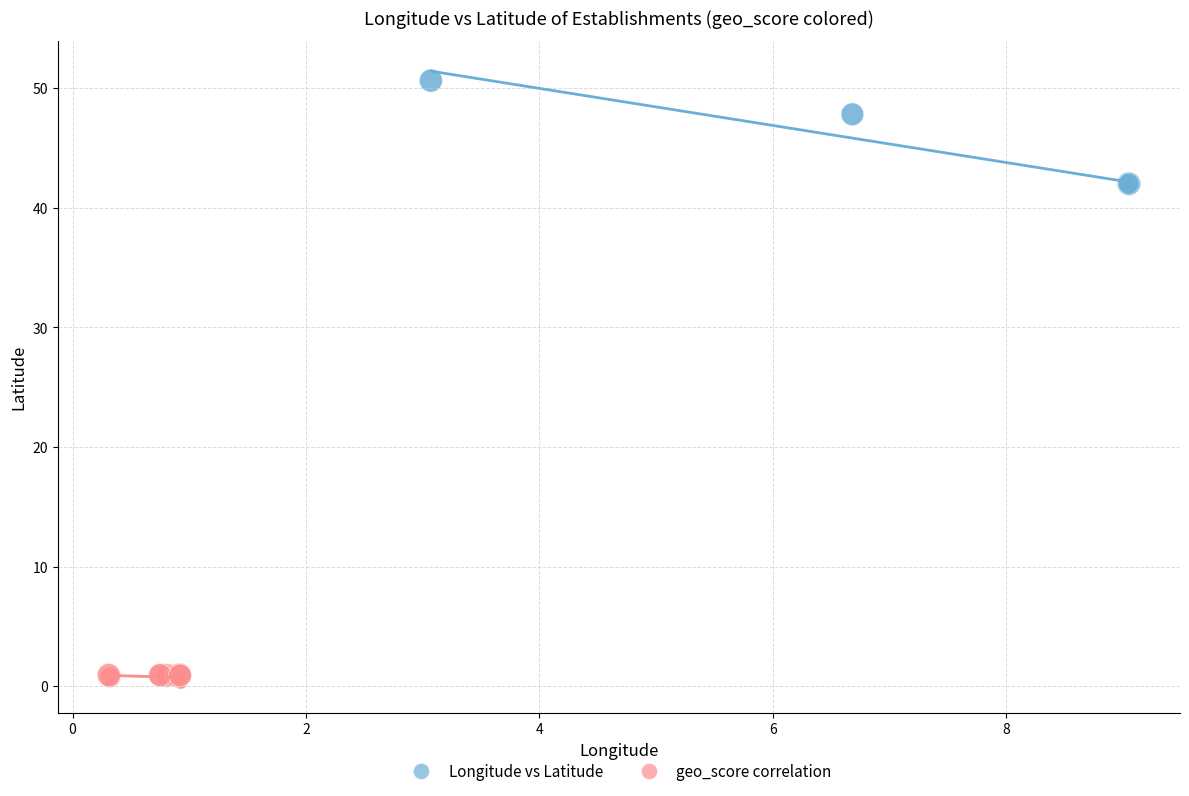

Which series contains the highest Y value?

Longitude vs Latitude